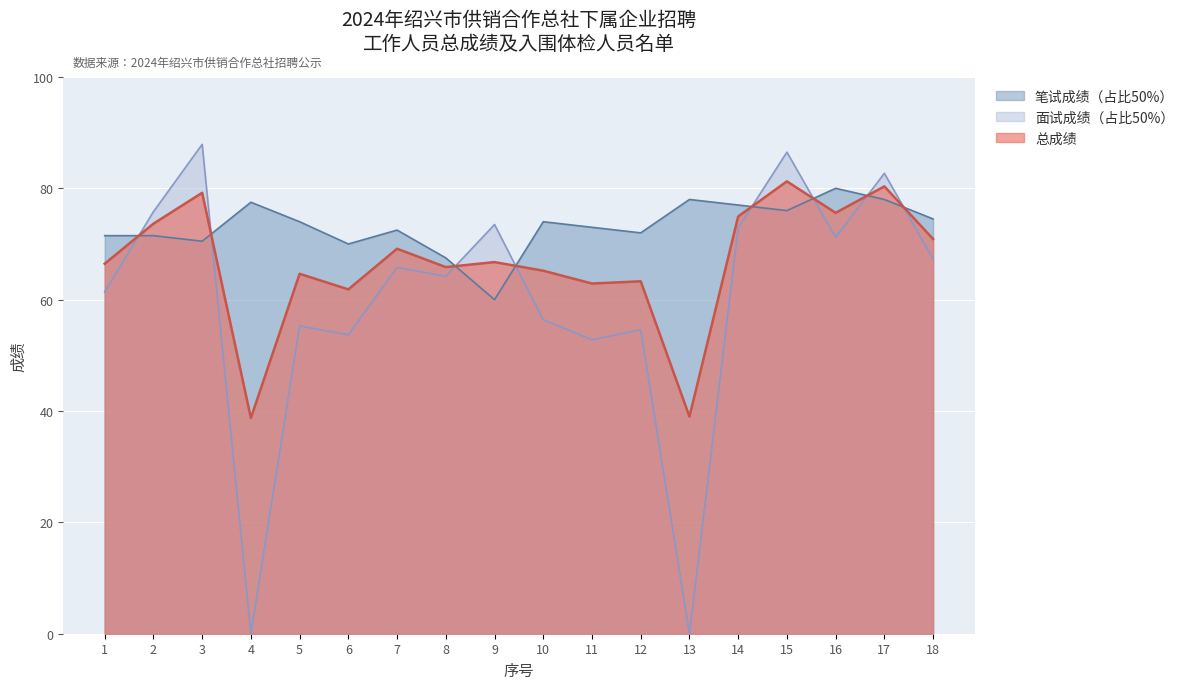

Is the value of 总成绩 at 9 greater than the value of 面试成绩（占比50%） at 12?

Yes